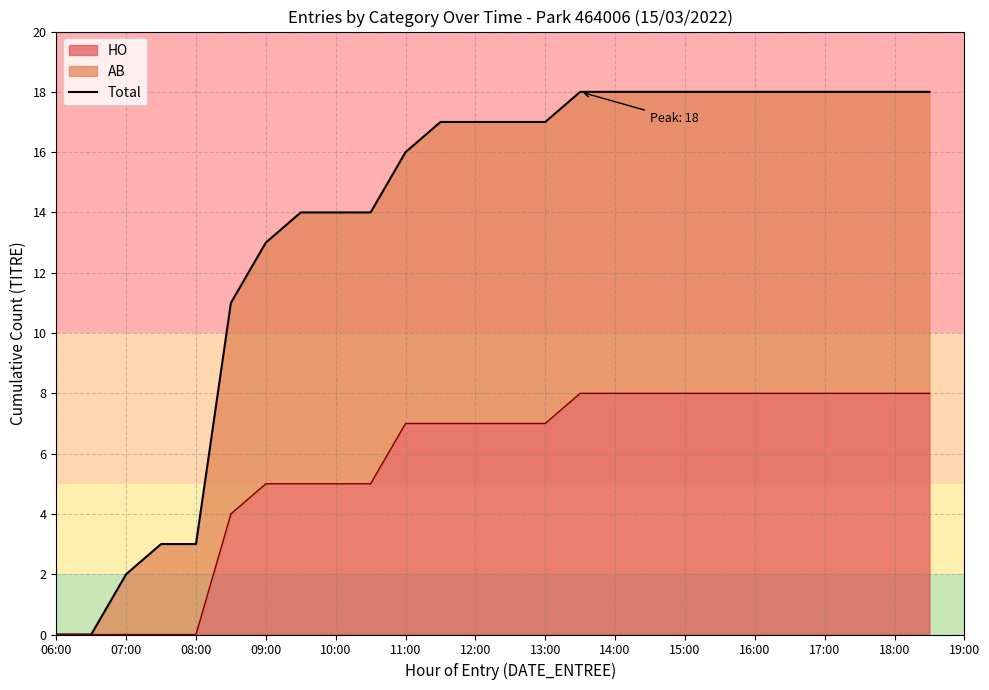

What is the average value?

14